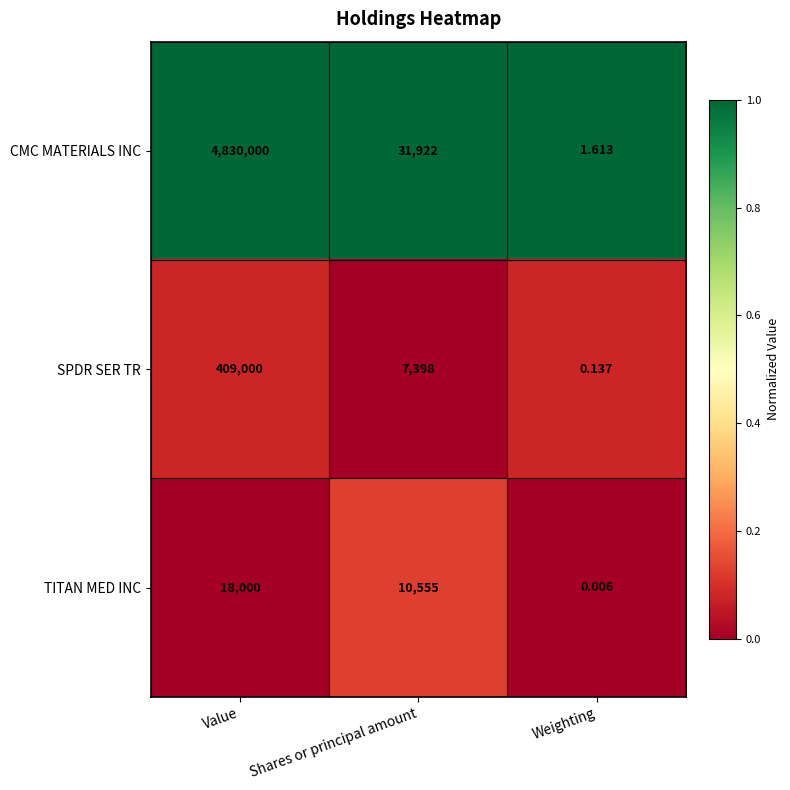

Rank the series by their maximum value, from highest to lowest.

CMC MATERIALS INC, SPDR SER TR, TITAN MED INC